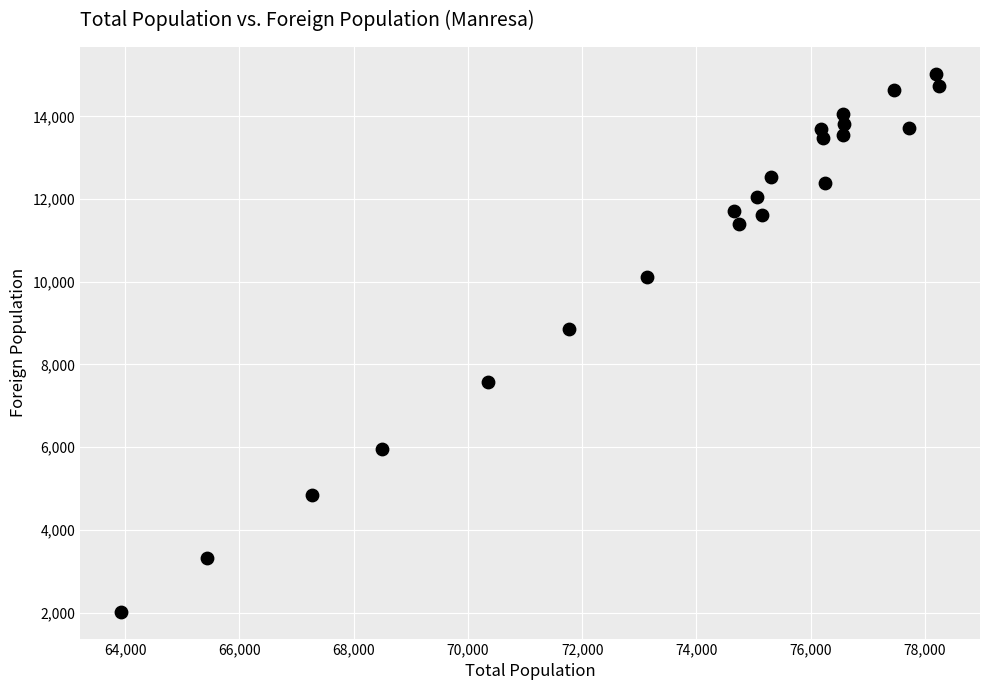

What Y value in the scatter plot is closest to 8524?

8854